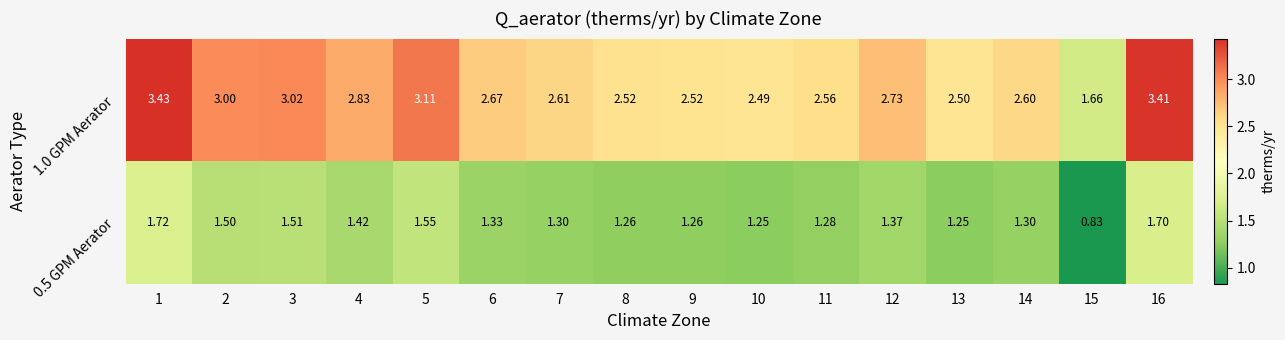

Is the value of 1.0 GPM Aerator at 14 greater than the value of 0.5 GPM Aerator at 12?

Yes